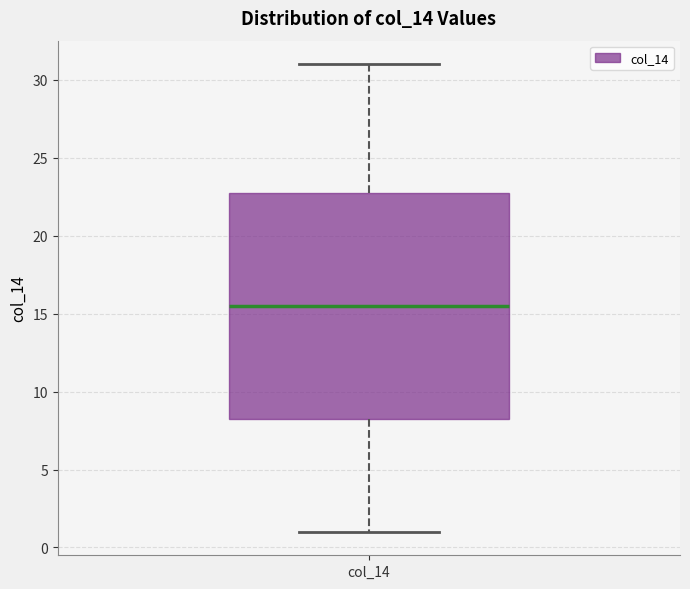

Read this box plot against the y-axis: the position of the median line, the range covered by the box, and the ends of both whiskers. The values are not printed on the chart, so give them approximately, as read against the axis.

median 15.5, box 8.5 to 23.0, whiskers 1.0 to 31.0